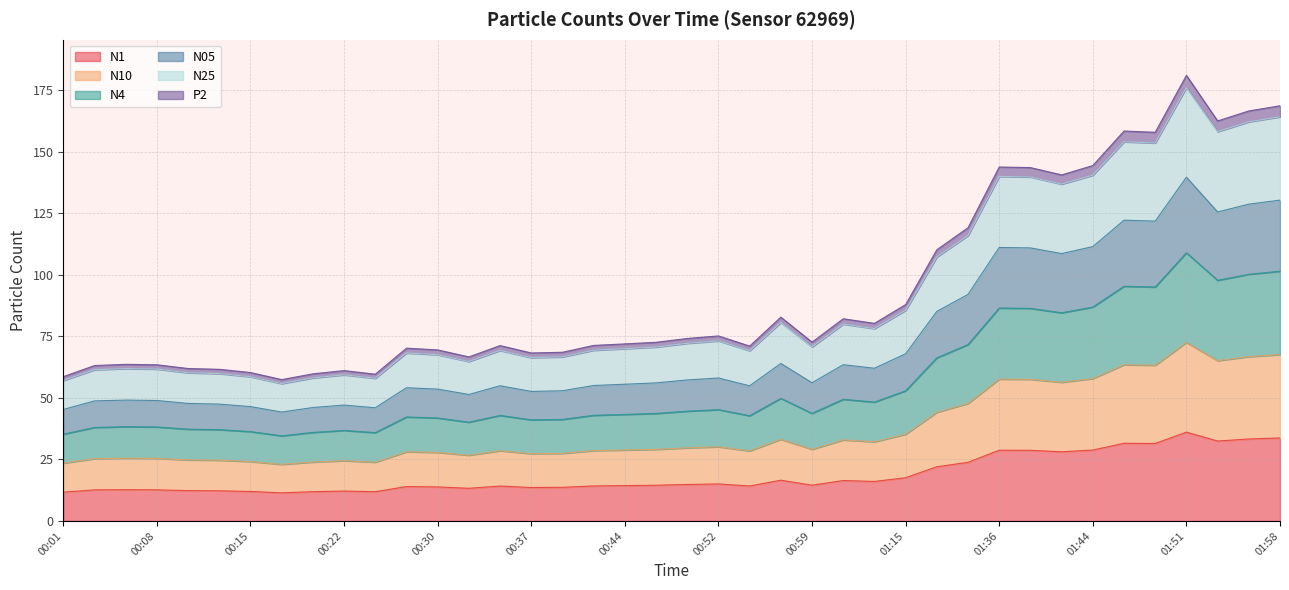

What is the highest value of the N1 series?

36.1